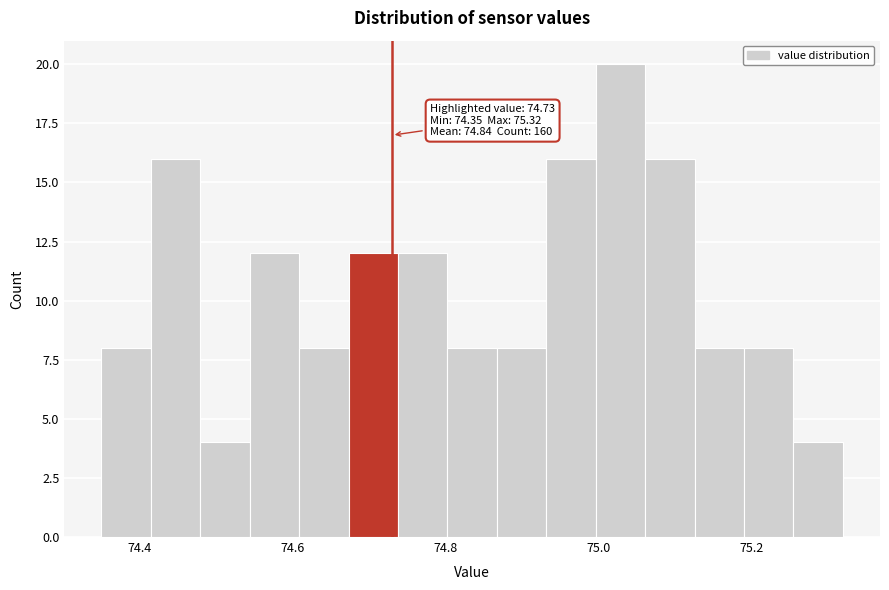

Around what value on the x-axis is the tallest bar? Give the approximate position of its centre, as read against the axis.

75.02